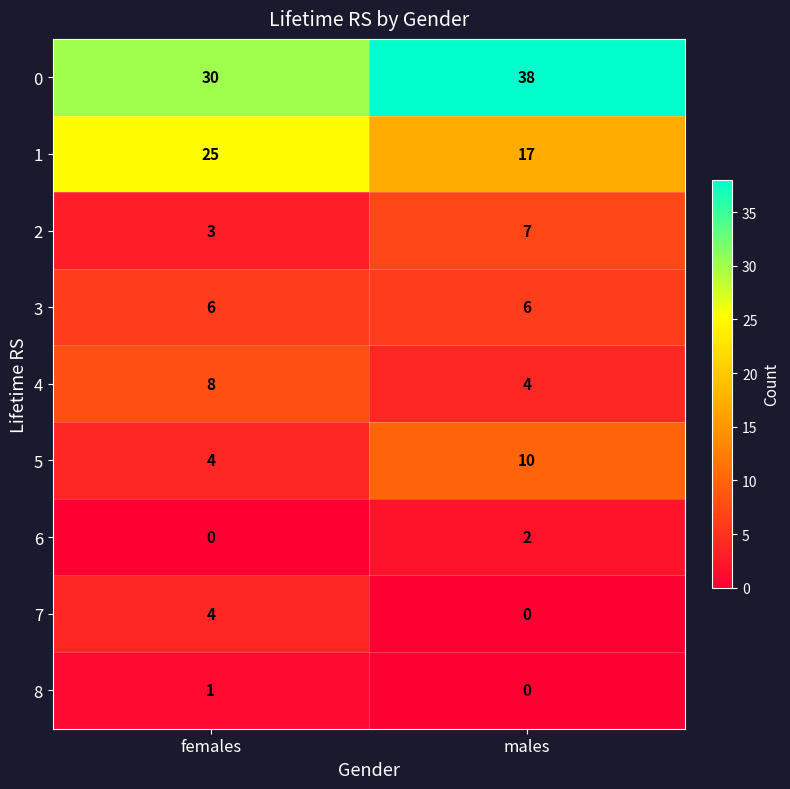

At which category is the sum across all series the highest?

males